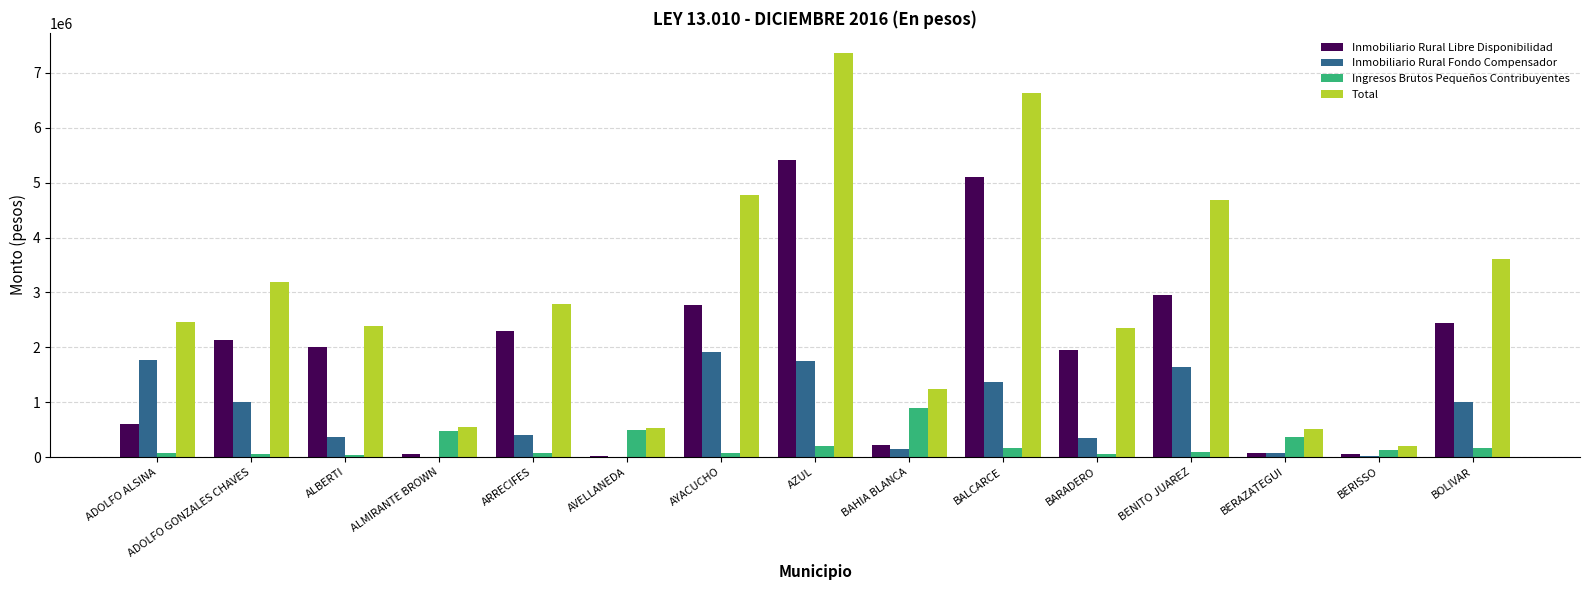

What is the maximum value for Total?

7362693.8